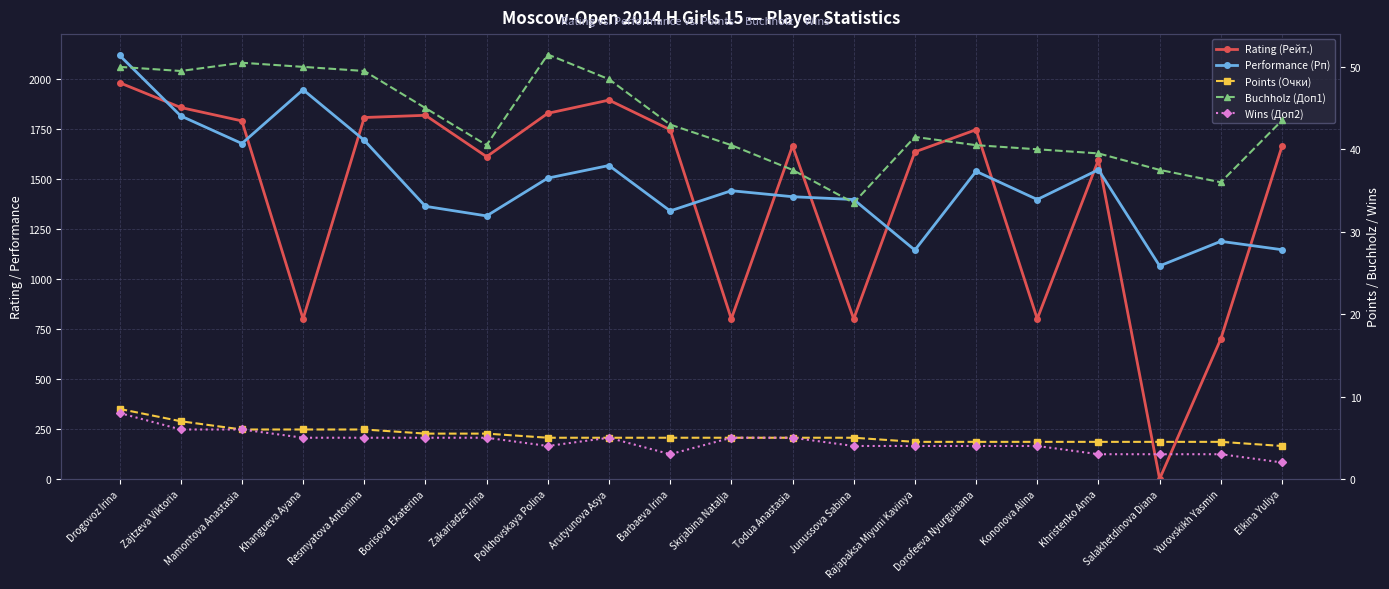

What is the sum of the Performance (Рп) values at Kononova Alina and Drogovoz Irina?

3515.0